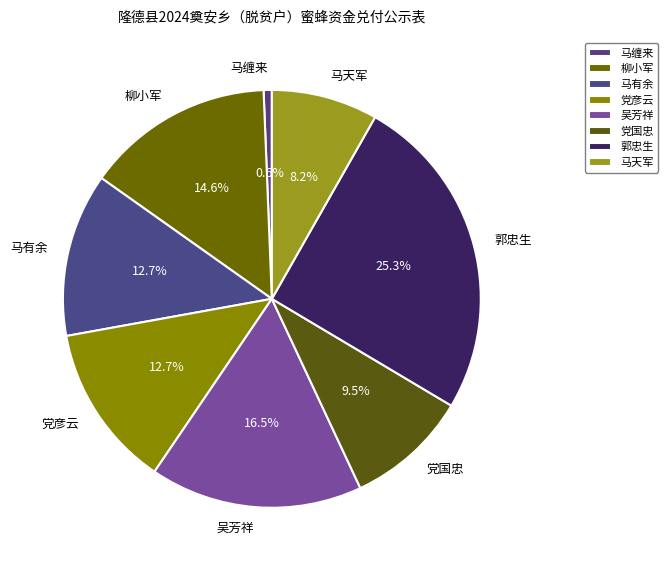

Does 柳小军 represent more than half of the total?

No